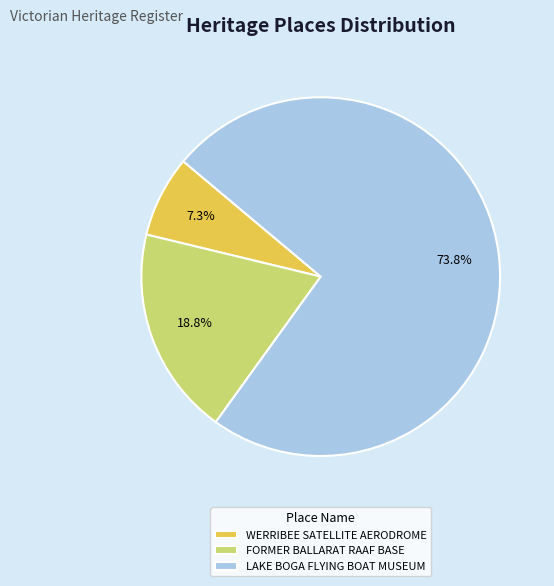

Rank the categories by value from highest to lowest.

LAKE BOGA FLYING BOAT MUSEUM, FORMER BALLARAT RAAF BASE, WERRIBEE SATELLITE AERODROME